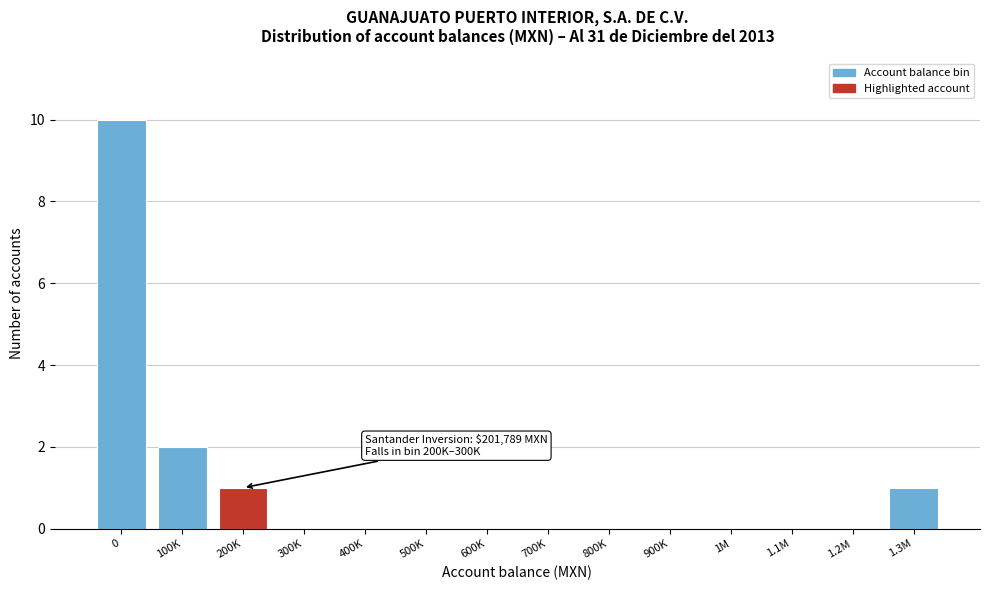

Reading right to left, transcribe all the data shown in this chart.

1.3M=1	1.2M=0	1.1M=0	1M=0	900K=0	800K=0	700K=0	600K=0	500K=0	400K=0	300K=0	200K=1	100K=2	0=10